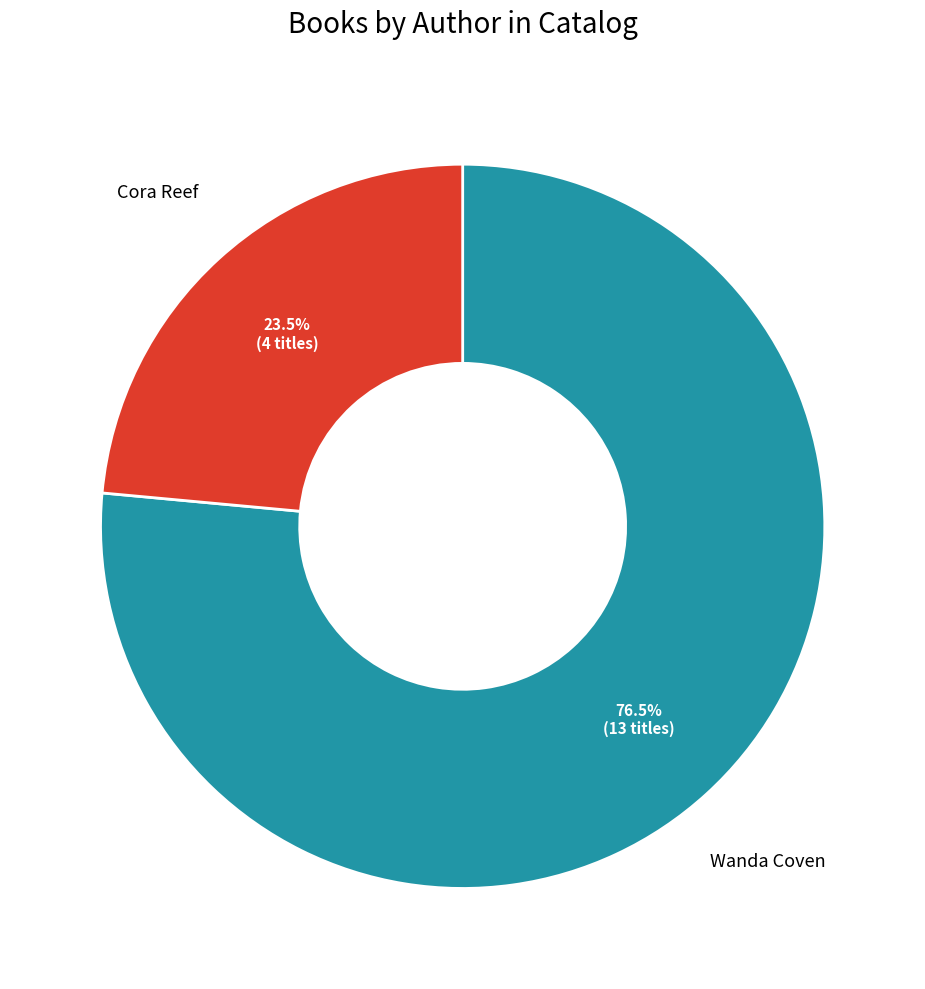

Count the number of slices in the pie.

2